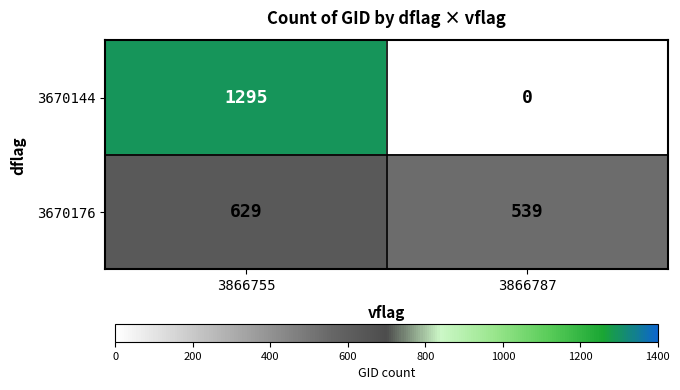

True or false: 3670144 has a value of 1295 at 3866755.

True